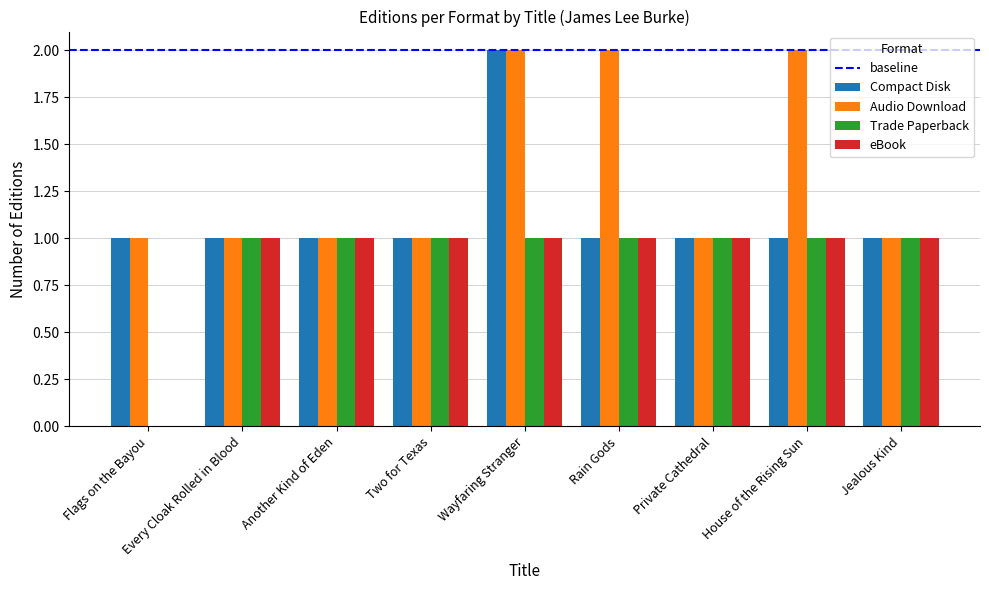

What is the sum of the Audio Download values at Private Cathedral and Rain Gods?

3